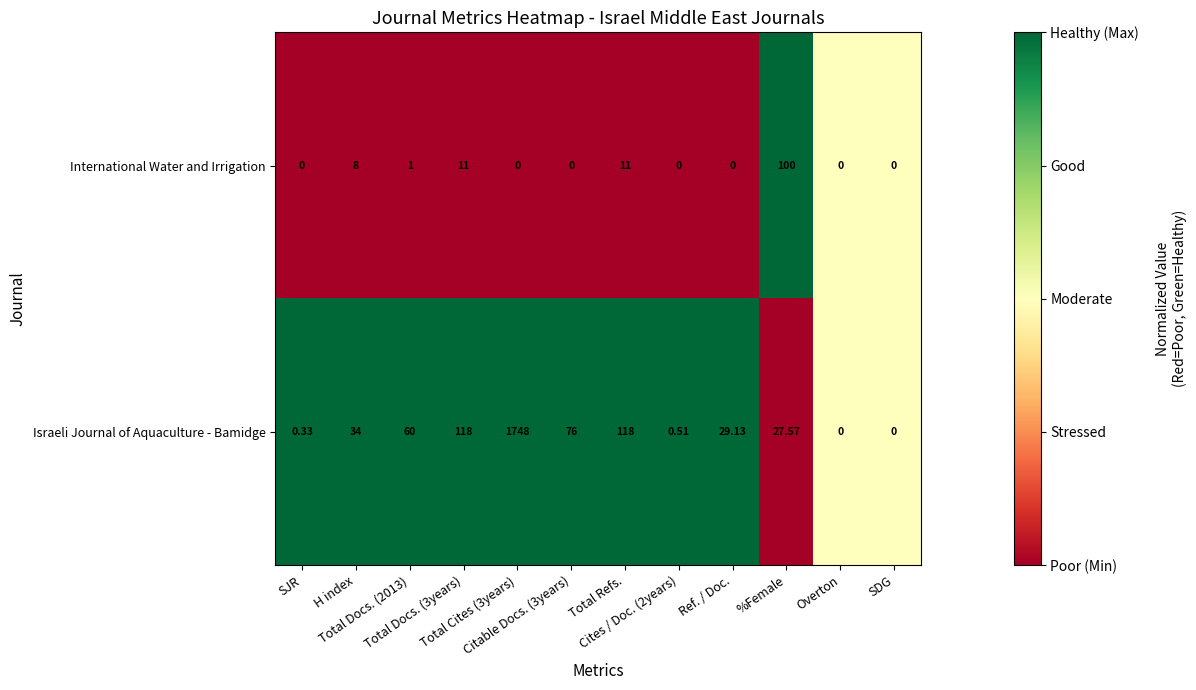

Rank the series by their maximum value, from highest to lowest.

Israeli Journal of Aquaculture - Bamidge, International Water and Irrigation